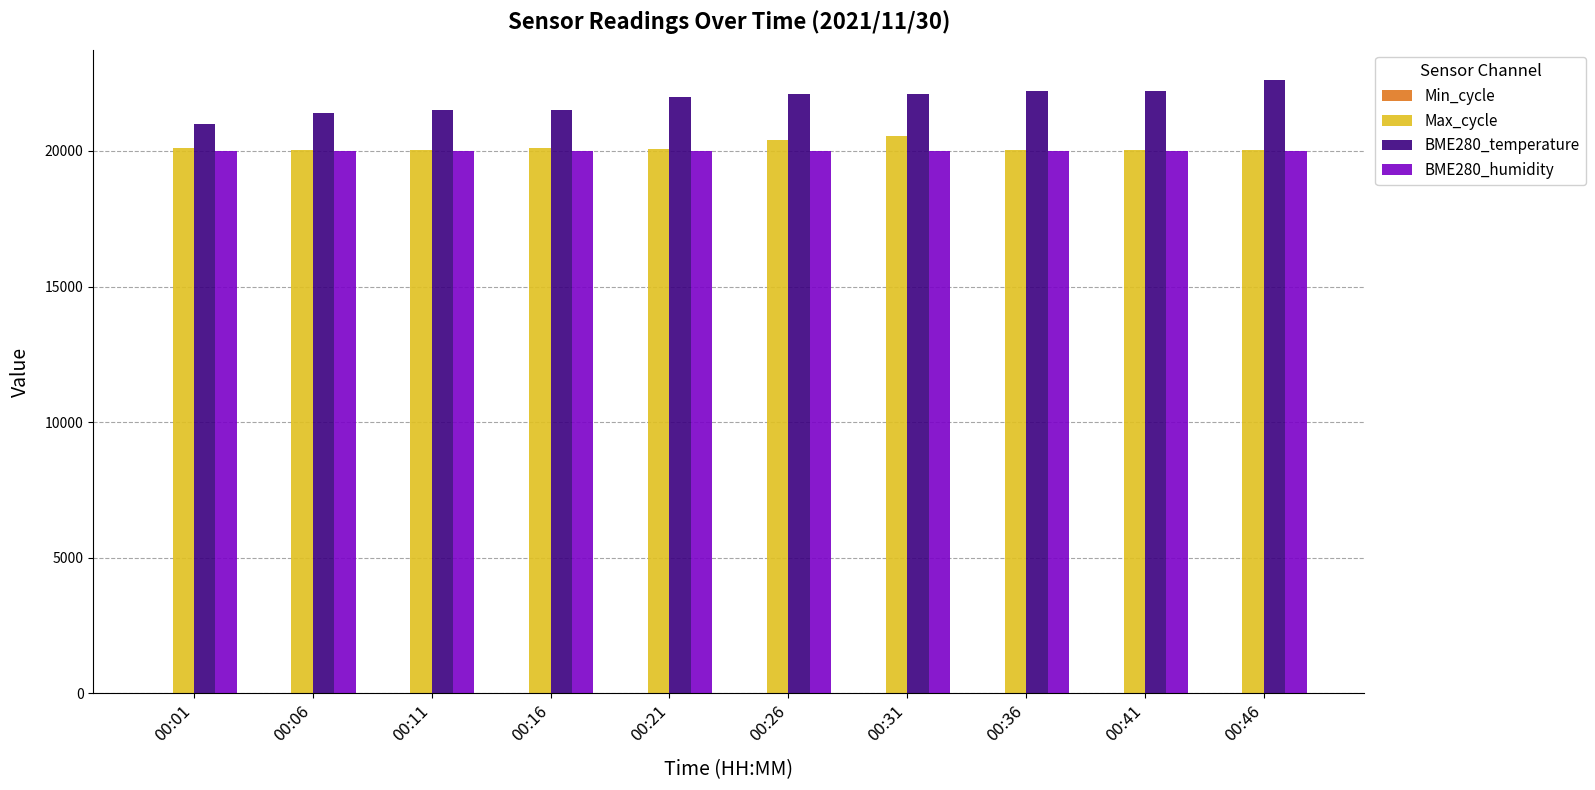

What is the highest value of the BME280_humidity series?

20000.0